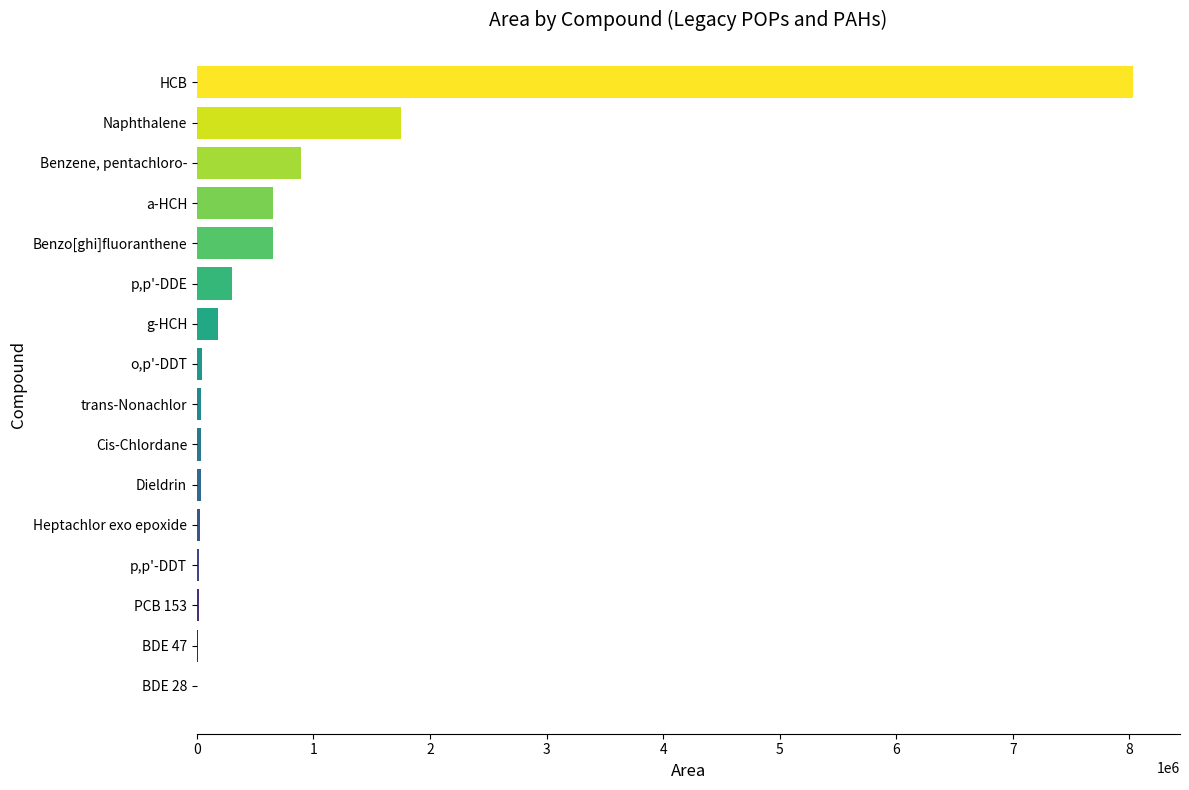

What is the greatest value displayed?

8032459.0